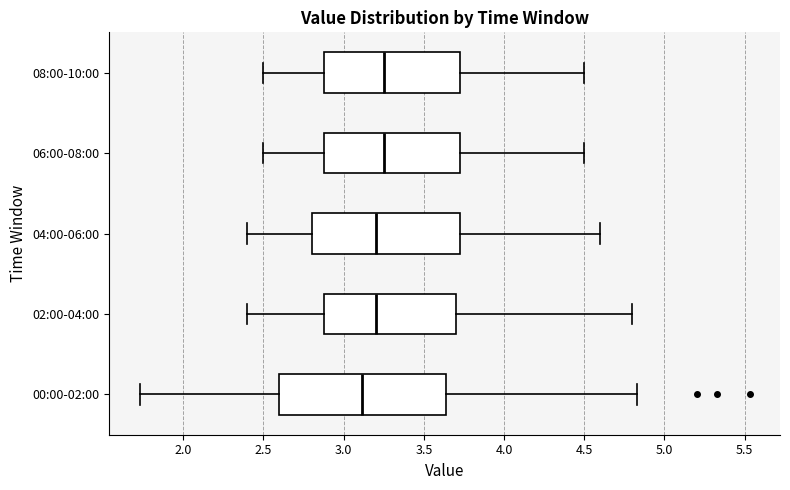

Where does the right whisker of the box for 08:00-10:00 end on the x-axis? The values are not printed on the chart, so give them approximately, as read against the axis.

4.50